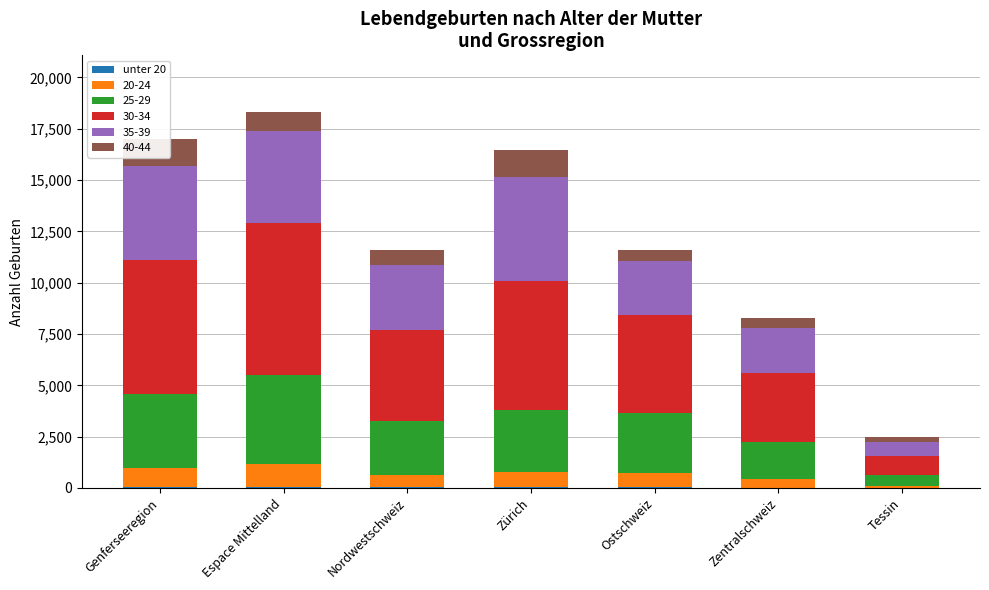

Does the chart contain stacked bars?

Yes